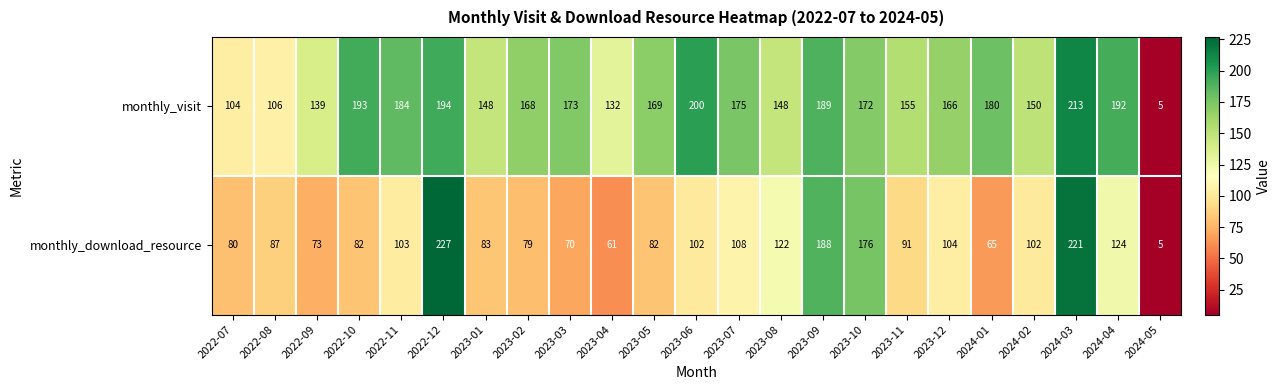

List the series in order of their overall mean, lowest first.

monthly_download_resource, monthly_visit